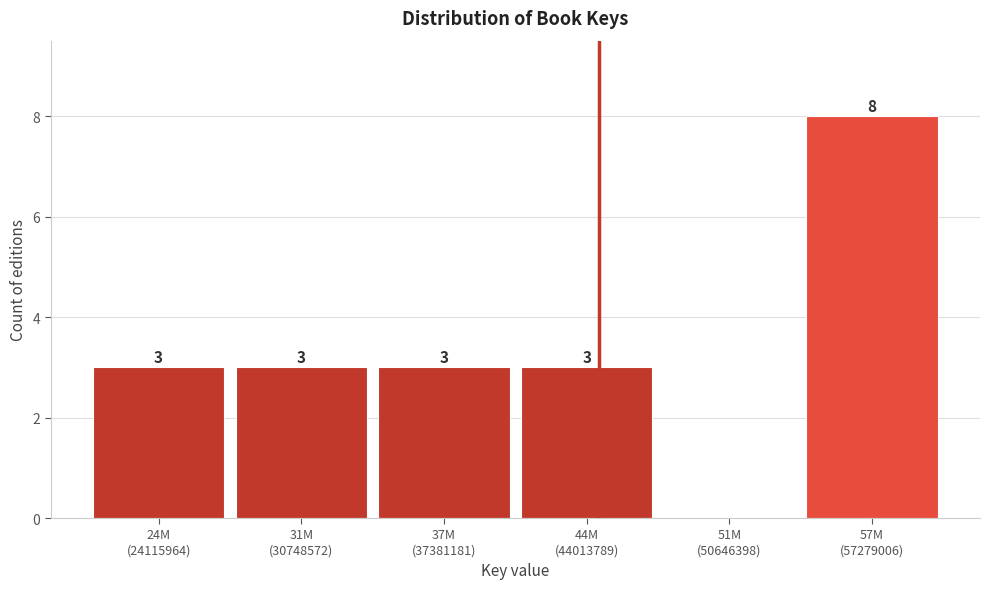

What is the sum of all values?

20